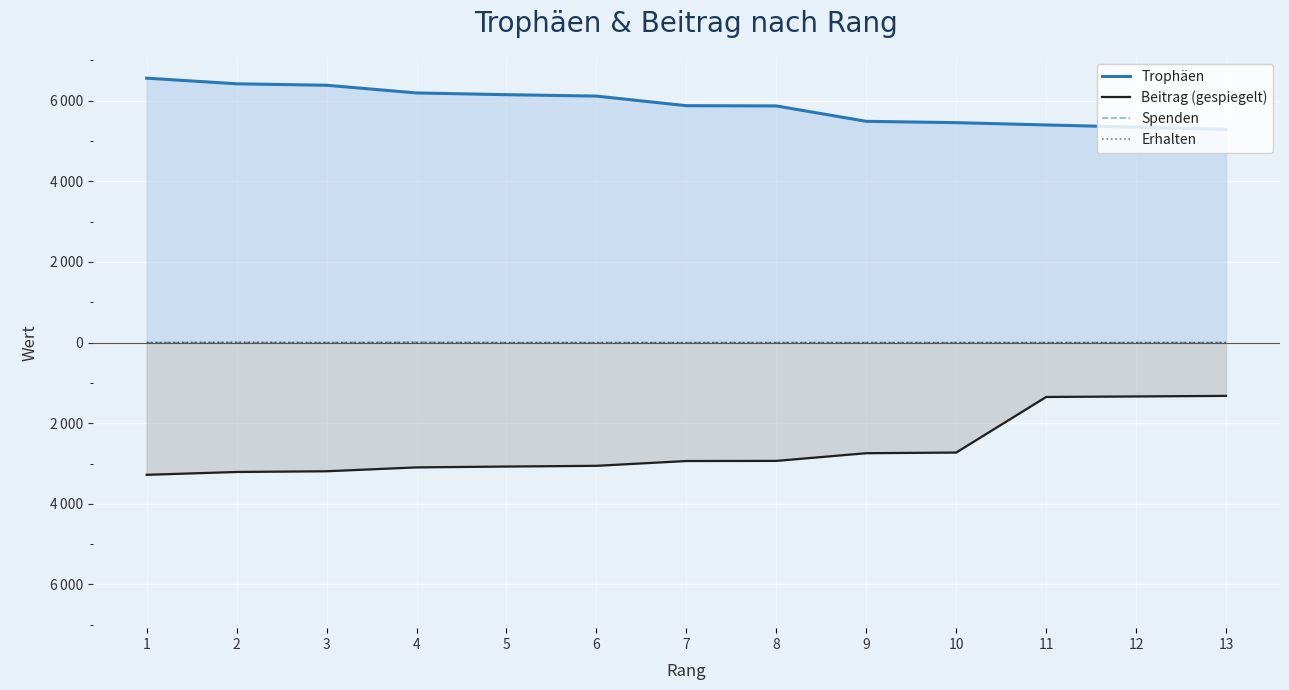

Which label corresponds to the largest value in the chart?

1